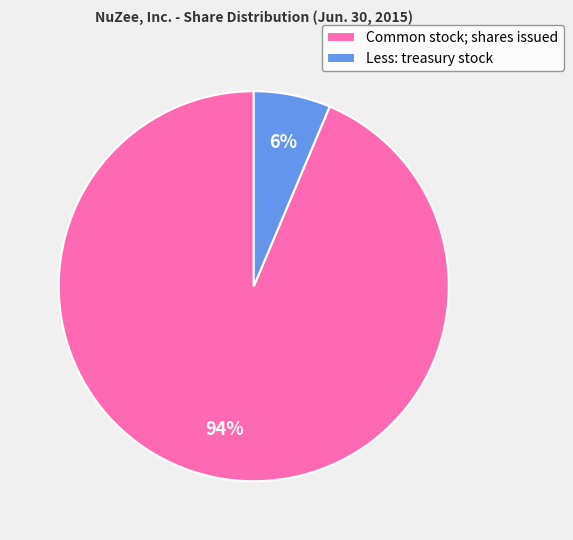

To the nearest percent, what is the average slice percentage?

50%